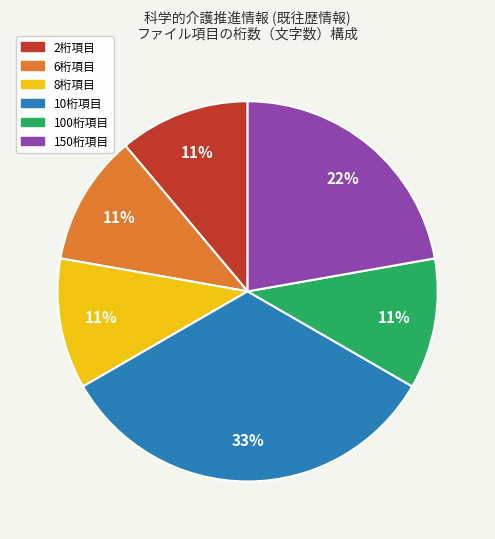

To the nearest percent, what is the difference between the largest and smallest slice percentages?

22%